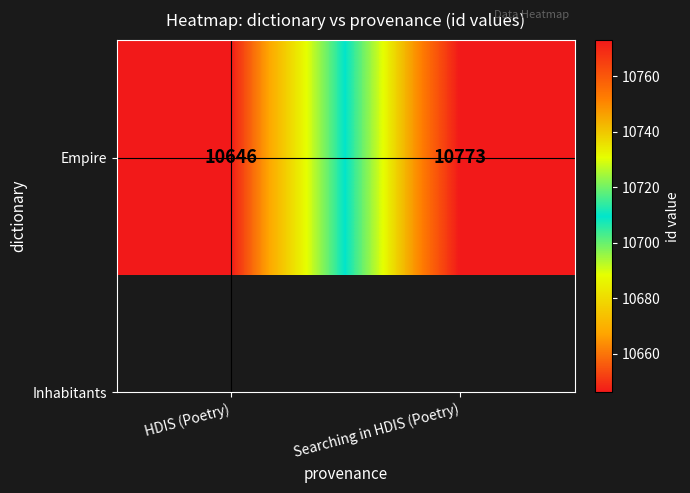

Count the values in the range 10646 to 10773.

2